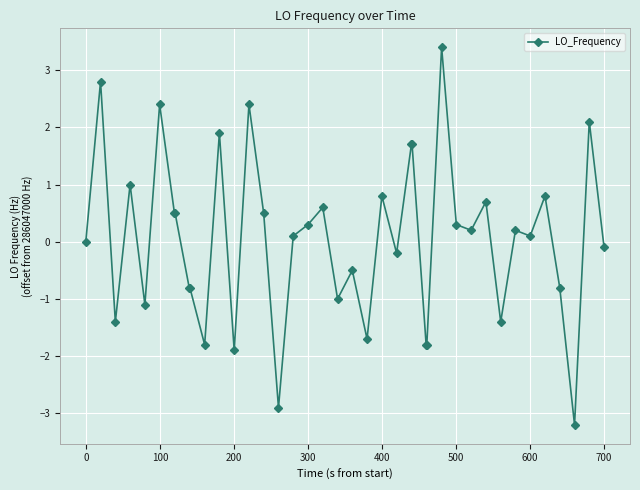

What is the minimum value shown in the chart?

-3.2